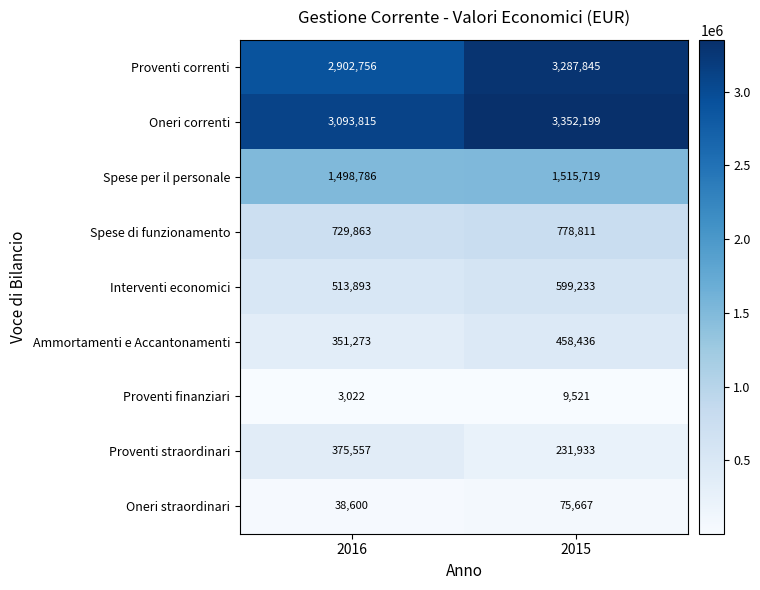

What is the sum of all Interventi economici values?

1113126